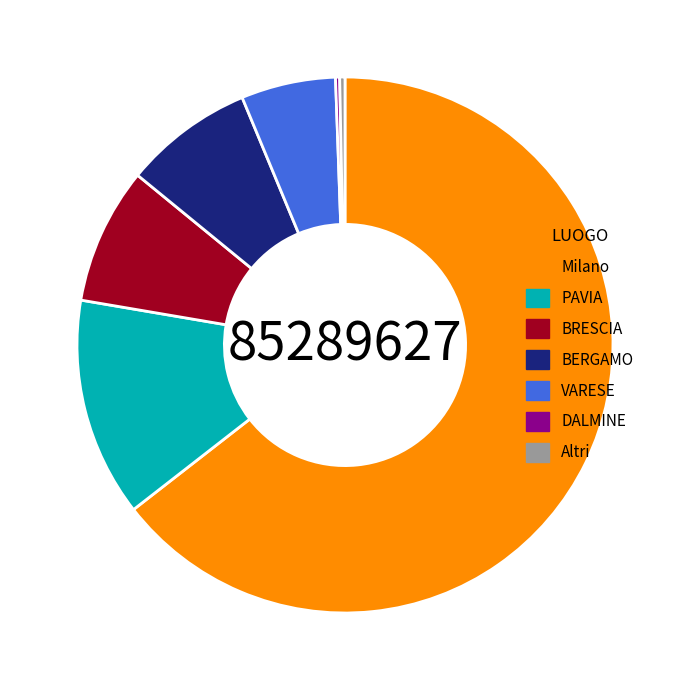

Which category has the biggest portion of the pie?

Milano